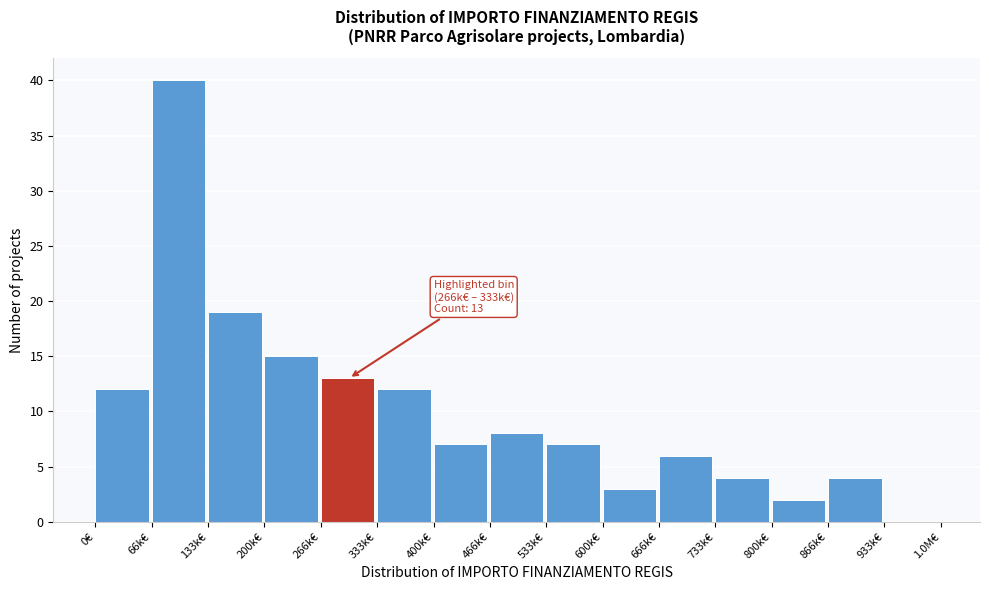

Reading left to right, extract all data points from this chart.

0€=12	66k€=40	133k€=19	200k€=15	266k€=13	333k€=12	400k€=7	466k€=8	533k€=7	600k€=3	666k€=6	733k€=4	800k€=2	866k€=4	933k€=0